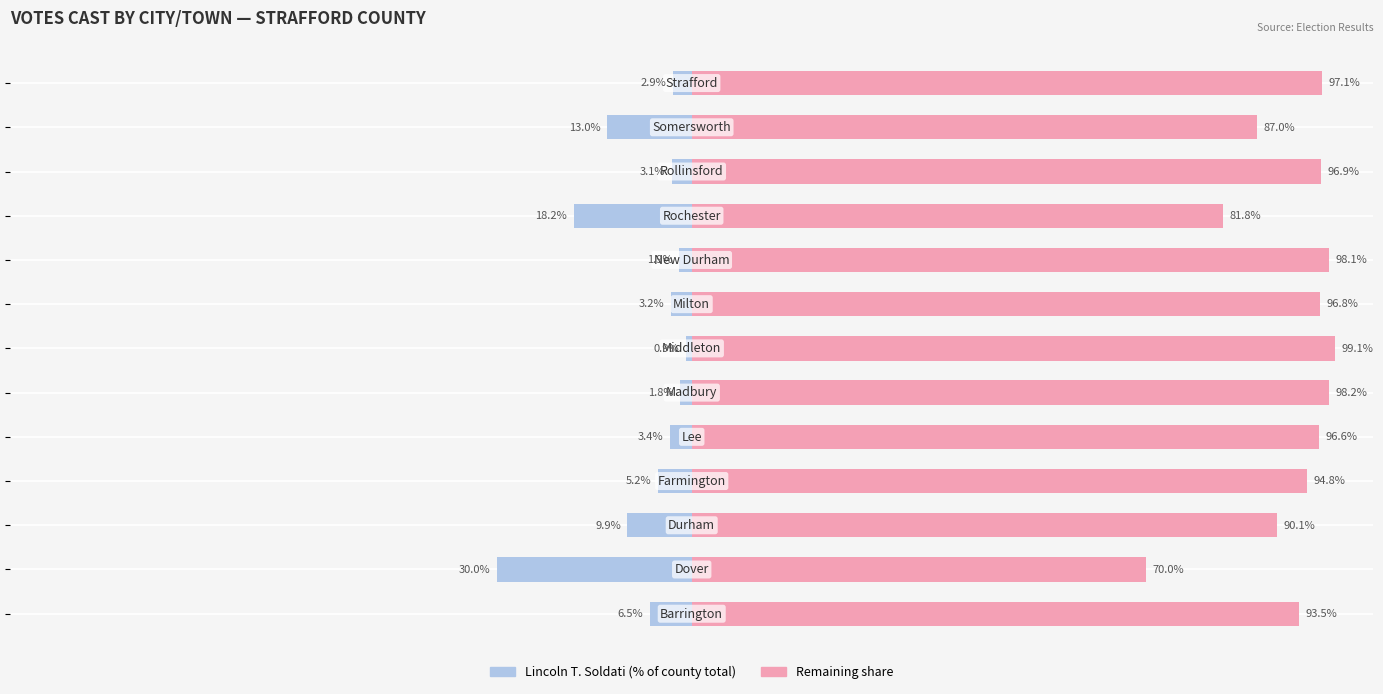

How many categories are shown in the chart?

13